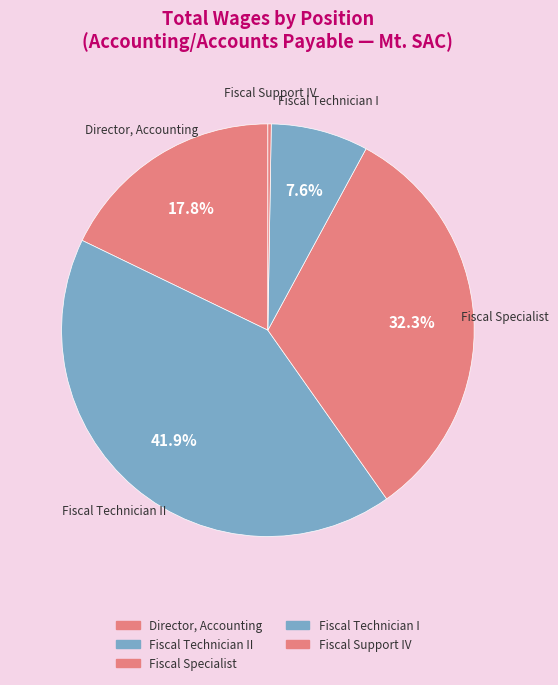

What is the largest slice in the pie chart?

Fiscal Technician II